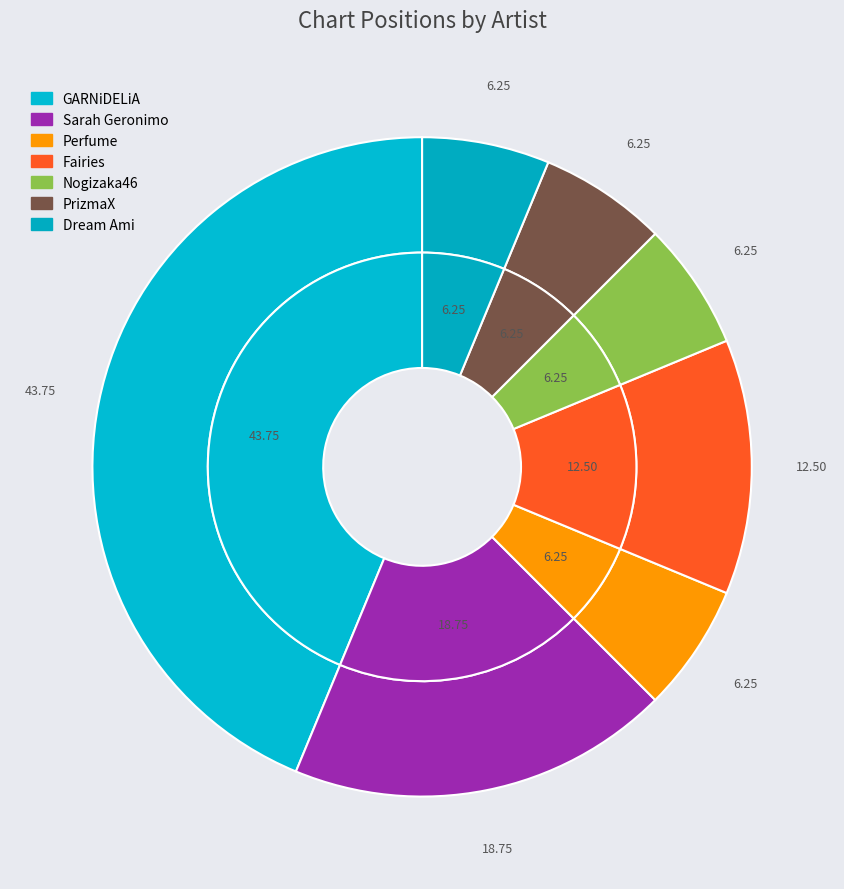

Which has a higher value, PrizmaX or Sarah Geronimo?

Sarah Geronimo